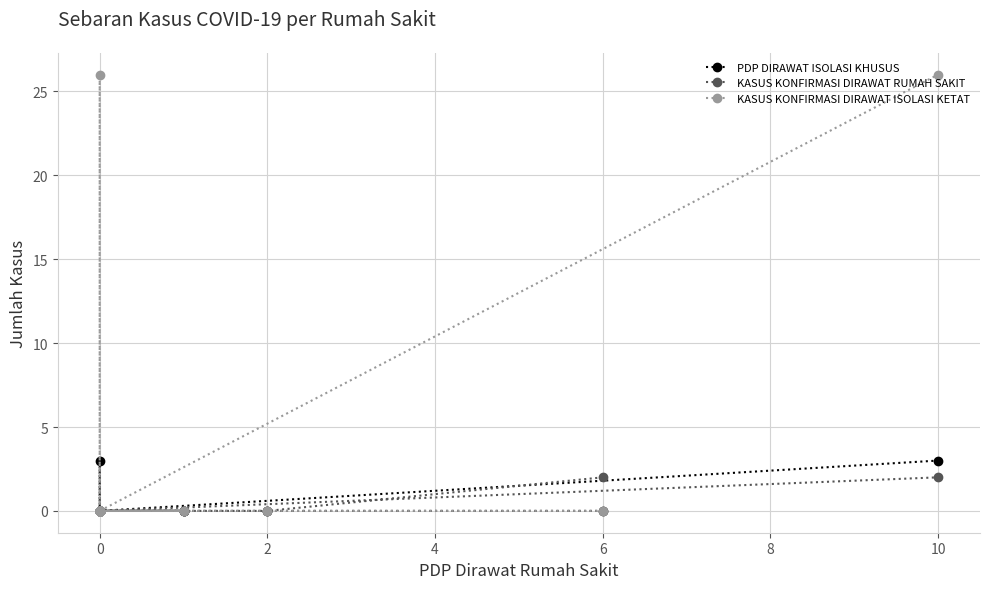

Which series has the widest spread of values?

KASUS KONFIRMASI DIRAWAT ISOLASI KETAT